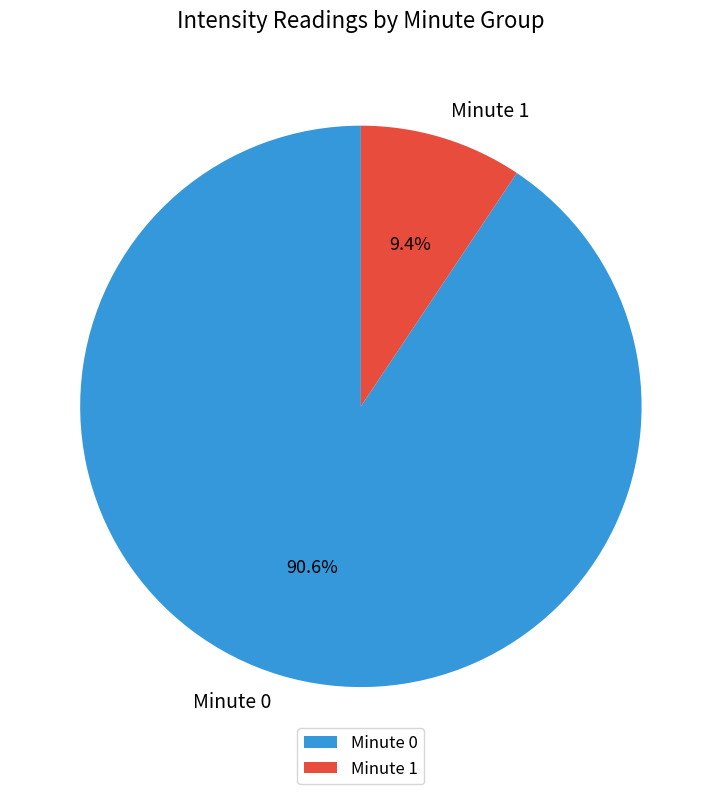

What is the largest slice in the pie chart?

Minute 0